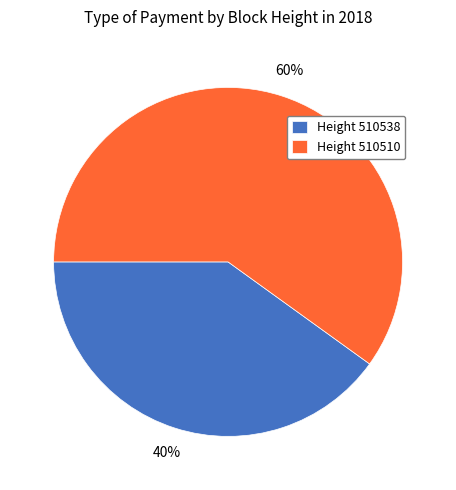

What is the largest slice in the pie chart?

Height 510510